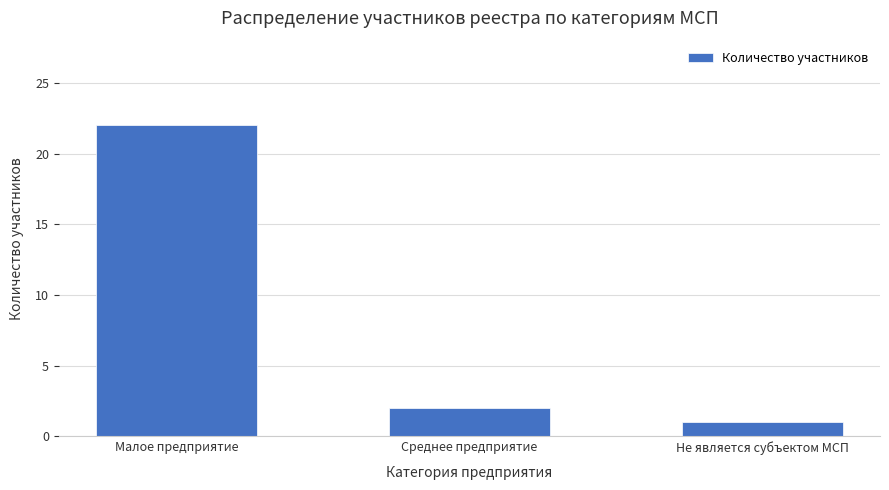

Between Не является субъектом МСП and Среднее предприятие, which is larger?

Среднее предприятие